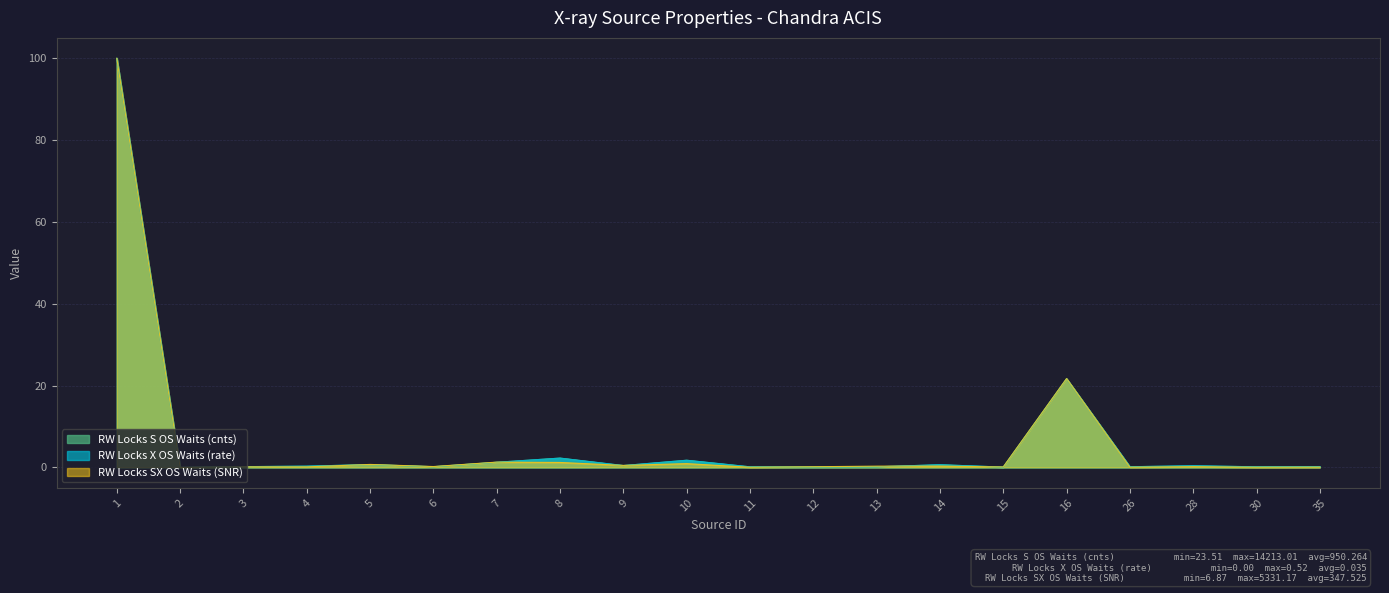

Which category has the lowest value in the RW Locks SX OS Waits (SNR) series?

2